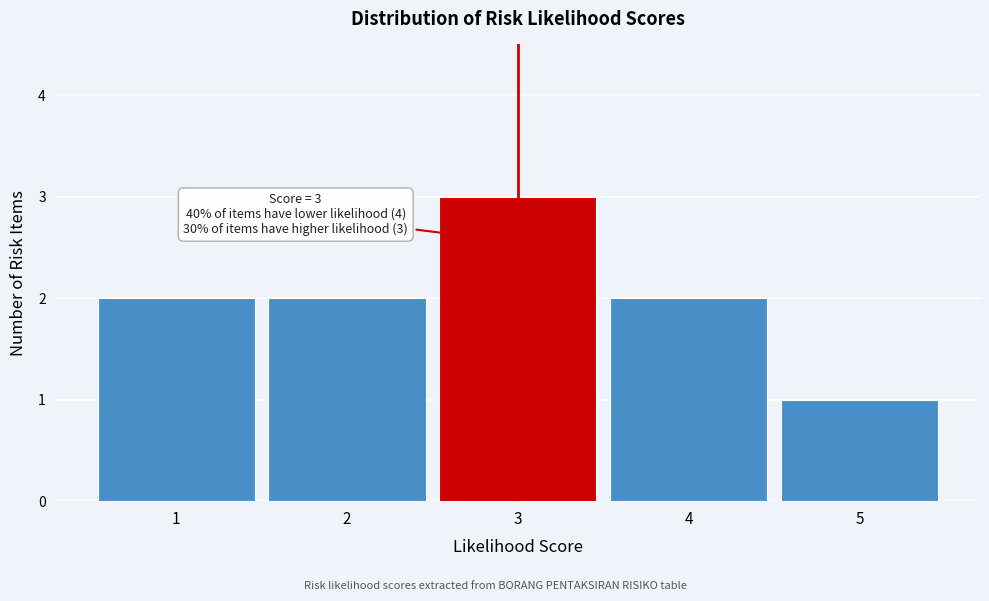

Reading left to right, extract all data points from this chart.

2	2	3	2	1